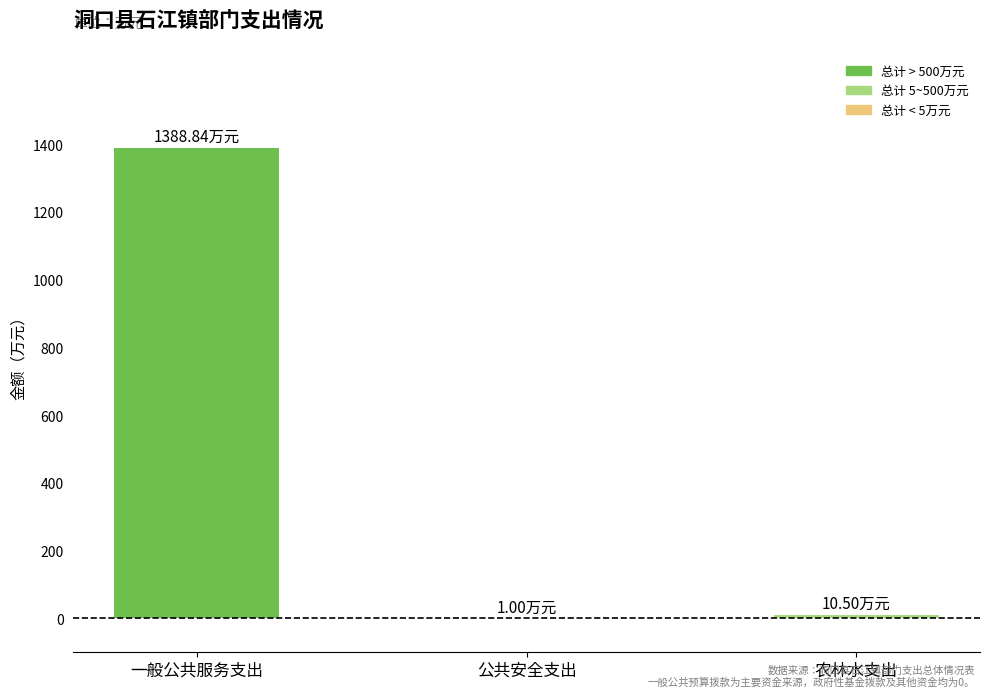

The value at 一般公共服务支出 is 2184.8. True or false?

False